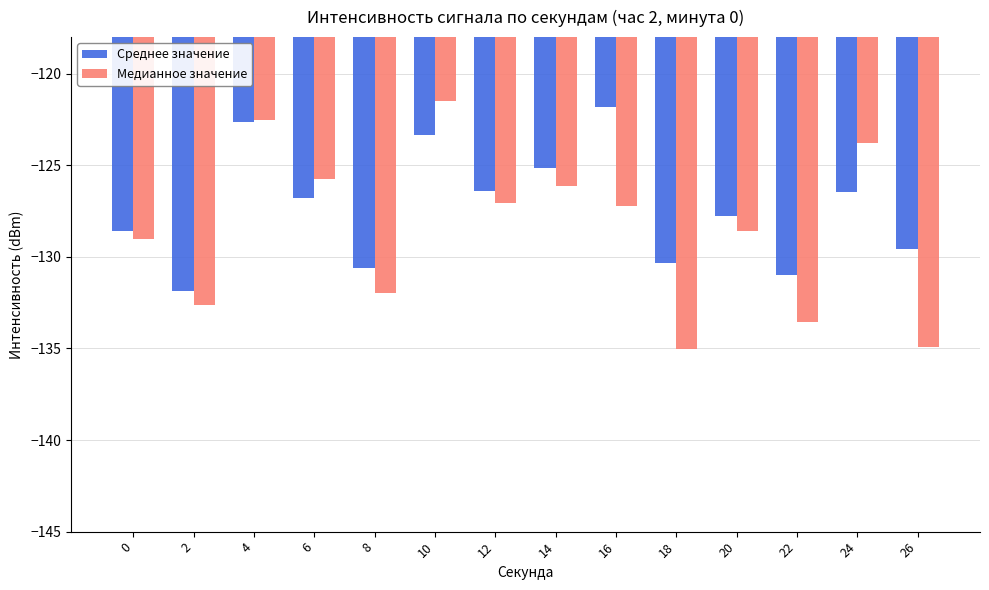

What is the difference between the maximum and second lowest values in the Среднее значение series?

9.2